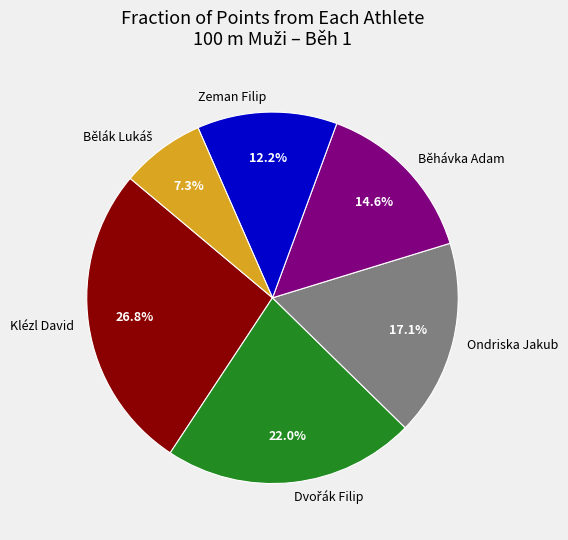

How many segments does this pie chart have?

6